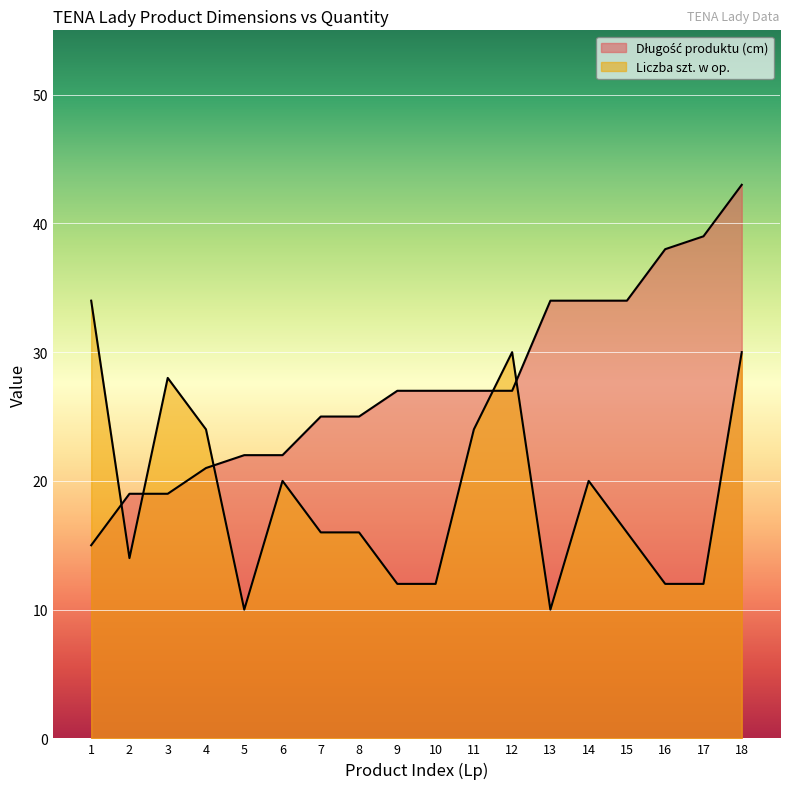

How many lines are shown in the chart?

2